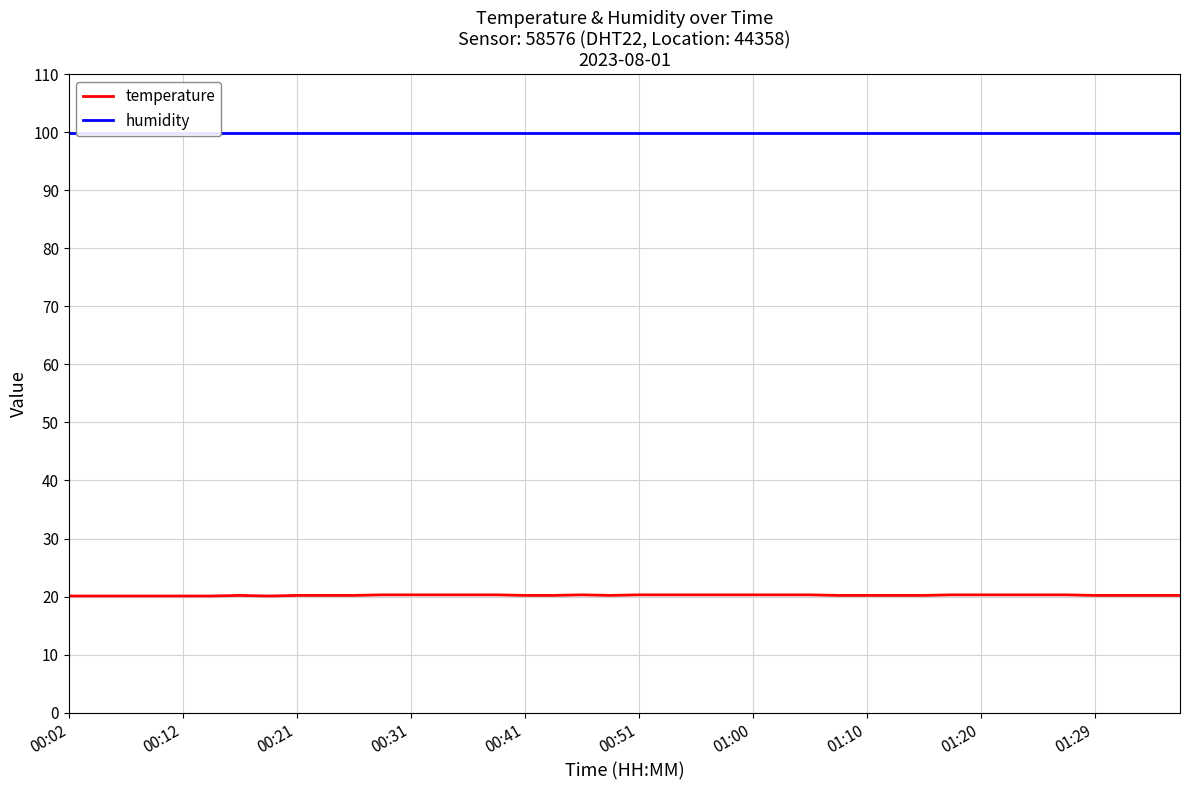

Reading left to right, list all the values displayed in this chart.

temperature: 20.1	20.1	20.1	20.1	20.1	20.1	20.2	20.1	20.2	20.2	20.2	20.3	20.3	20.3	20.3	20.3	20.2	20.2	20.3	20.2	20.3	20.3	20.3	20.3	20.3	20.3	20.3	20.2	20.2	20.2	20.2	20.3	20.3	20.3	20.3	20.3	20.2	20.2	20.2	20.2
humidity: 99.9	99.9	99.9	99.9	99.9	99.9	99.9	99.9	99.9	99.9	99.9	99.9	99.9	99.9	99.9	99.9	99.9	99.9	99.9	99.9	99.9	99.9	99.9	99.9	99.9	99.9	99.9	99.9	99.9	99.9	99.9	99.9	99.9	99.9	99.9	99.9	99.9	99.9	99.9	99.9